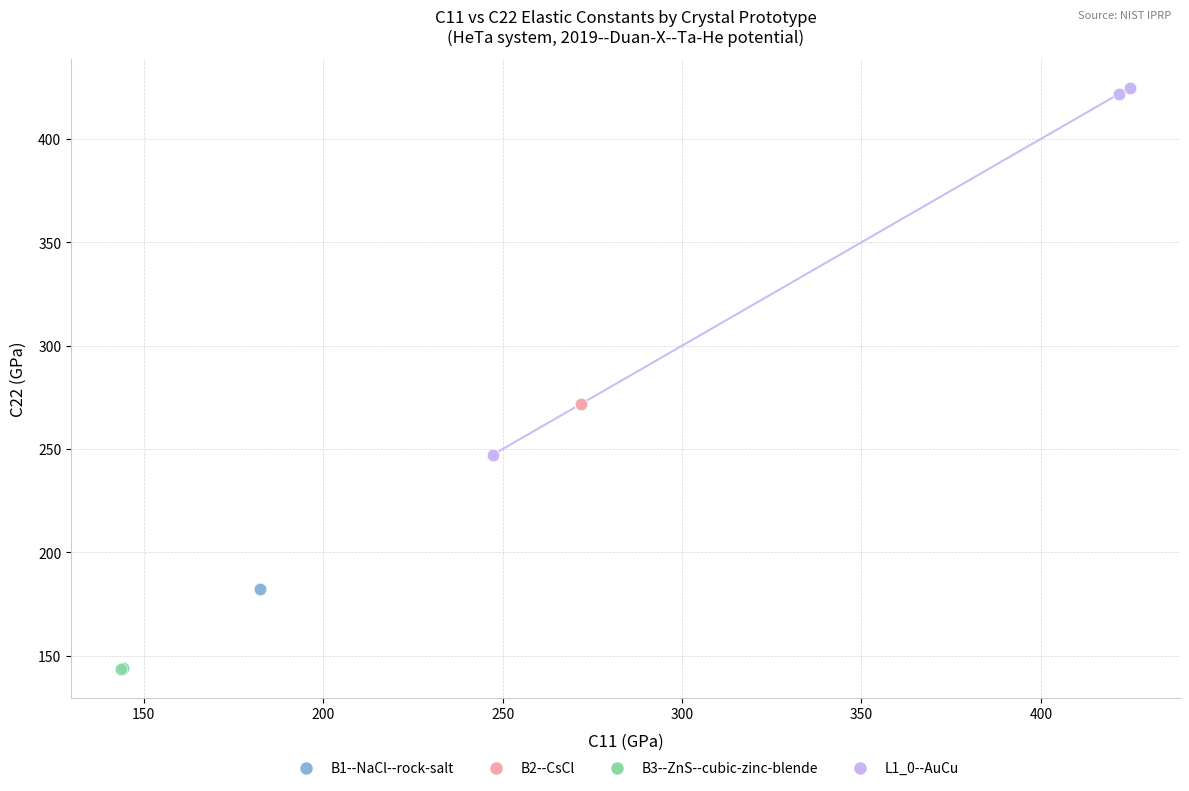

Which series has the largest Y range (max minus min)?

L1_0--AuCu